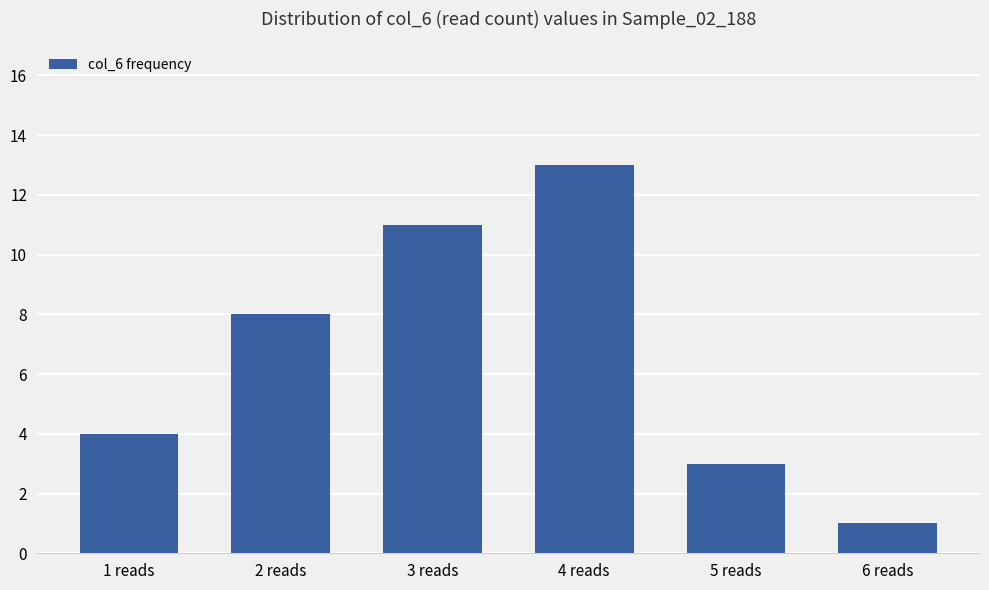

The value at 5 reads is 4. True or false?

False